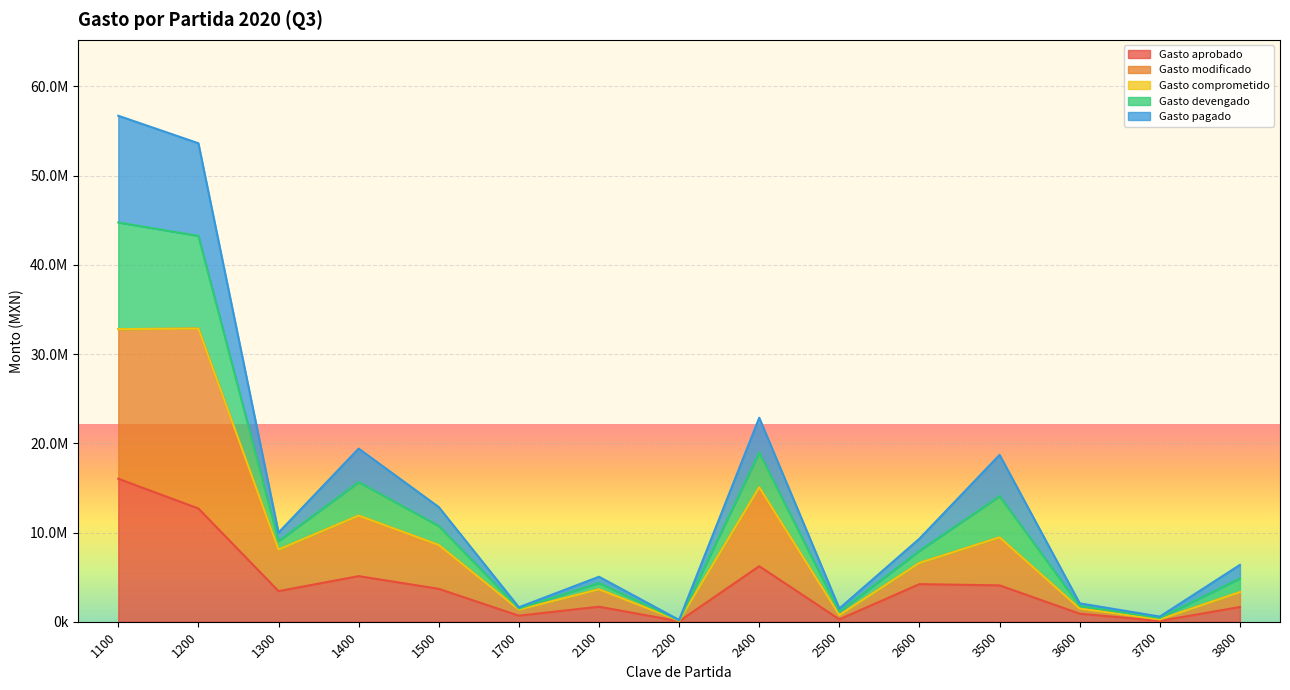

At which label is Gasto modificado closest to 16491841?

2400